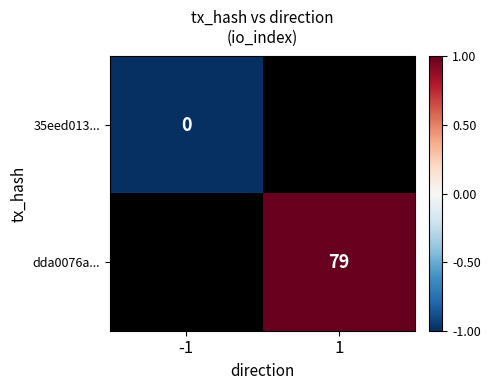

True or false: dda0076a... has a value of 26 at 1.

False